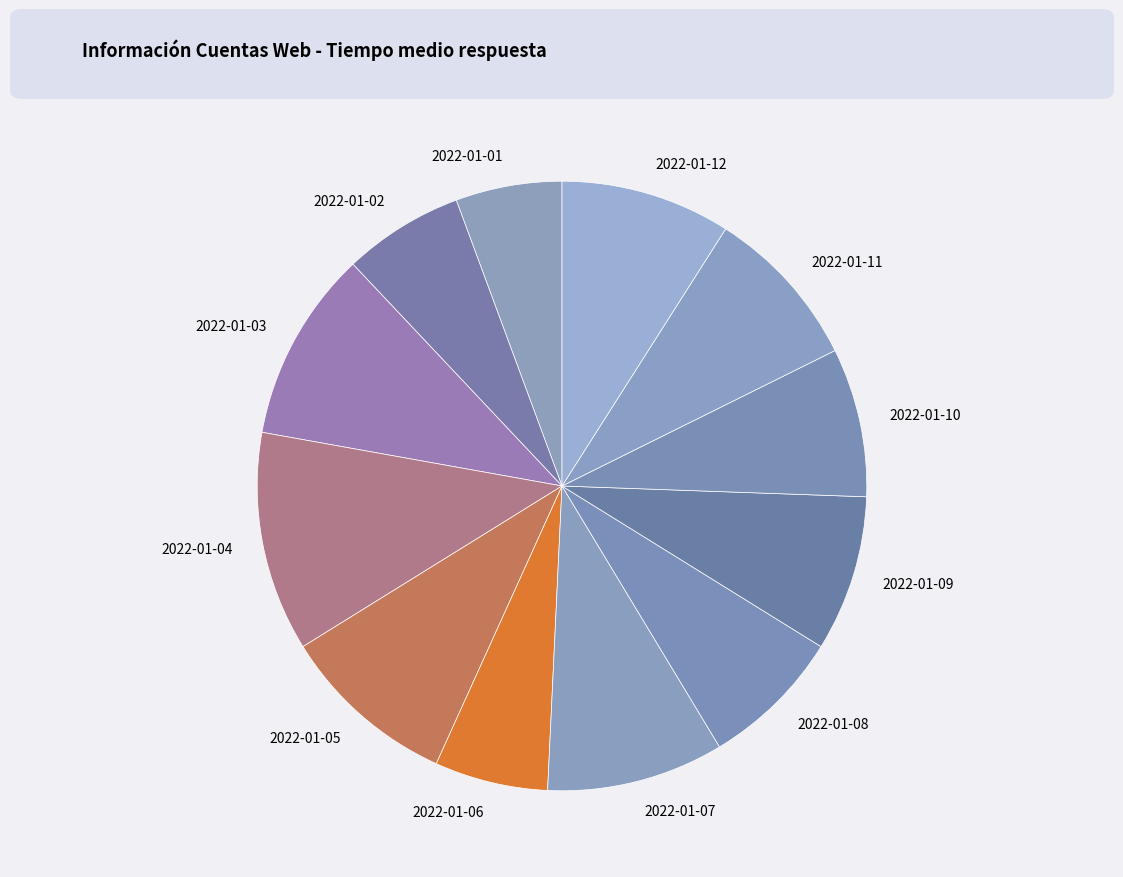

Do 2022-01-11 and 2022-01-09 together represent more than half of the pie?

No